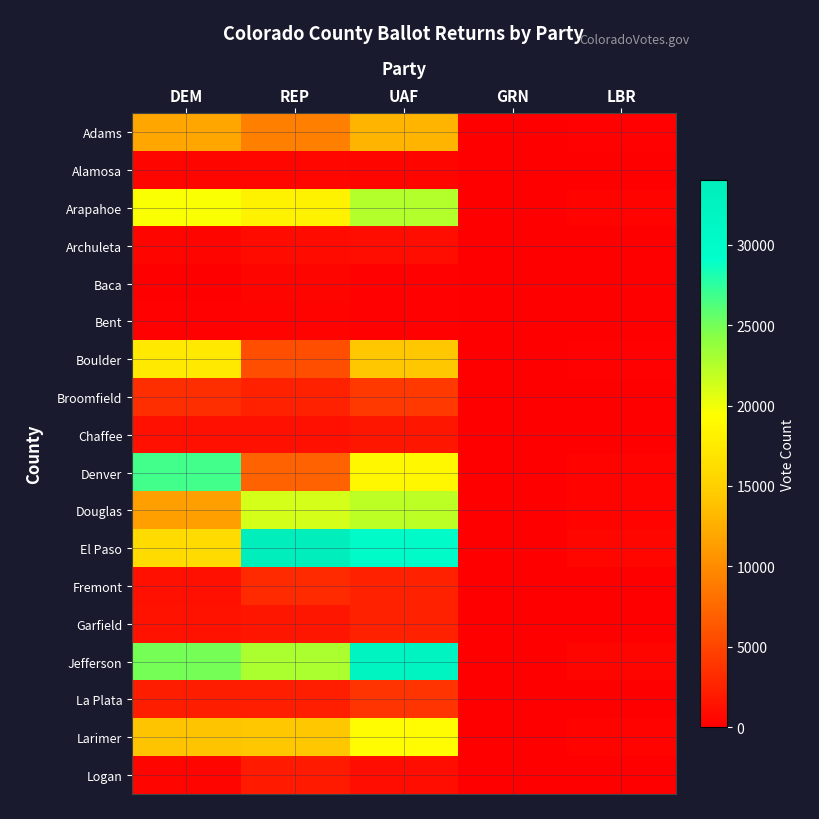

At how many categories does at least one series exceed 31857?

2